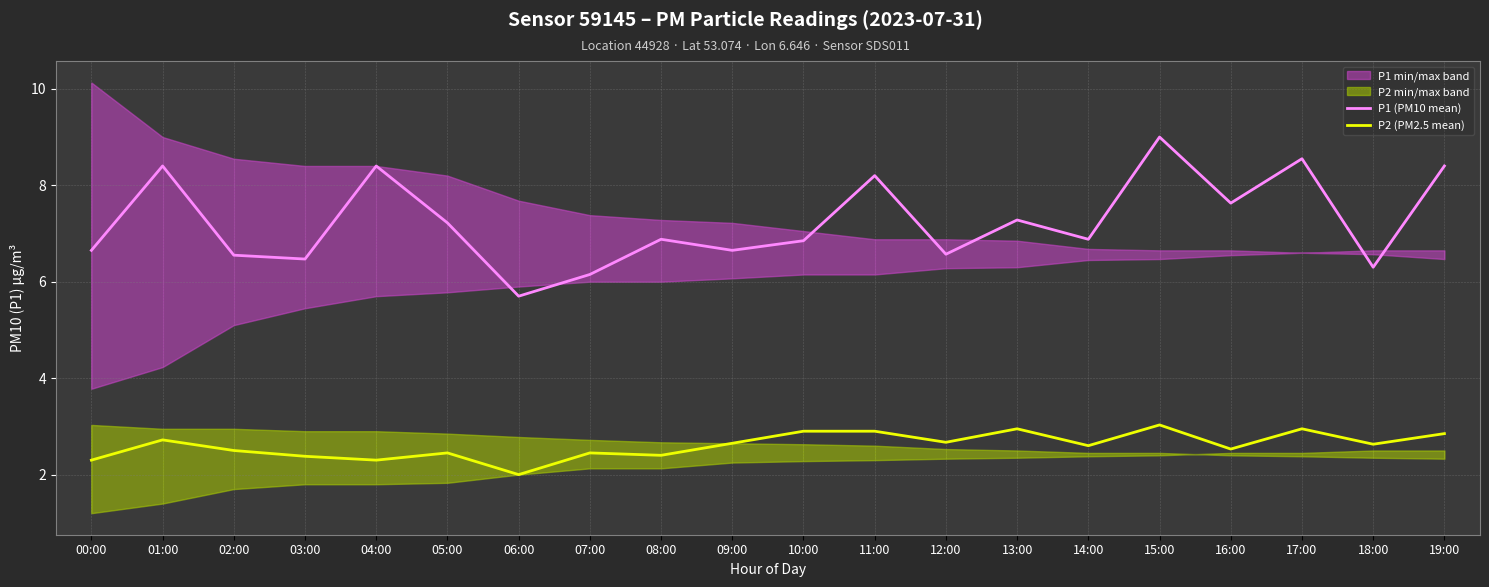

Reading right to left, list all the values displayed in this chart.

P1 (PM10 mean): 19:00=8.4	18:00=6.3	17:00=8.6	16:00=7.6	15:00=9.0	14:00=6.9	13:00=7.3	12:00=6.6	11:00=8.2	10:00=6.8	09:00=6.7	08:00=6.9	07:00=6.2	06:00=5.7	05:00=7.2	04:00=8.4	03:00=6.5	02:00=6.5	01:00=8.4	00:00=6.7
P2 (PM2.5 mean): 19:00=2.9	18:00=2.6	17:00=3.0	16:00=2.5	15:00=3.0	14:00=2.6	13:00=3.0	12:00=2.7	11:00=2.9	10:00=2.9	09:00=2.6	08:00=2.4	07:00=2.5	06:00=2.0	05:00=2.5	04:00=2.3	03:00=2.4	02:00=2.5	01:00=2.7	00:00=2.3